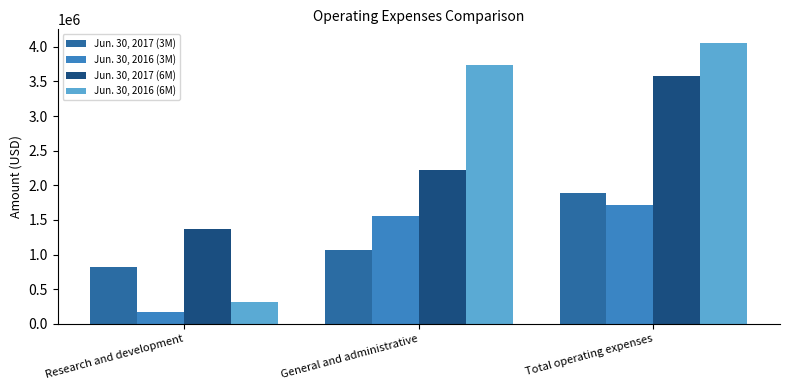

Is the value of Jun. 30, 2016 (3M) at Total operating expenses greater than the value of Jun. 30, 2016 (6M) at Total operating expenses?

No